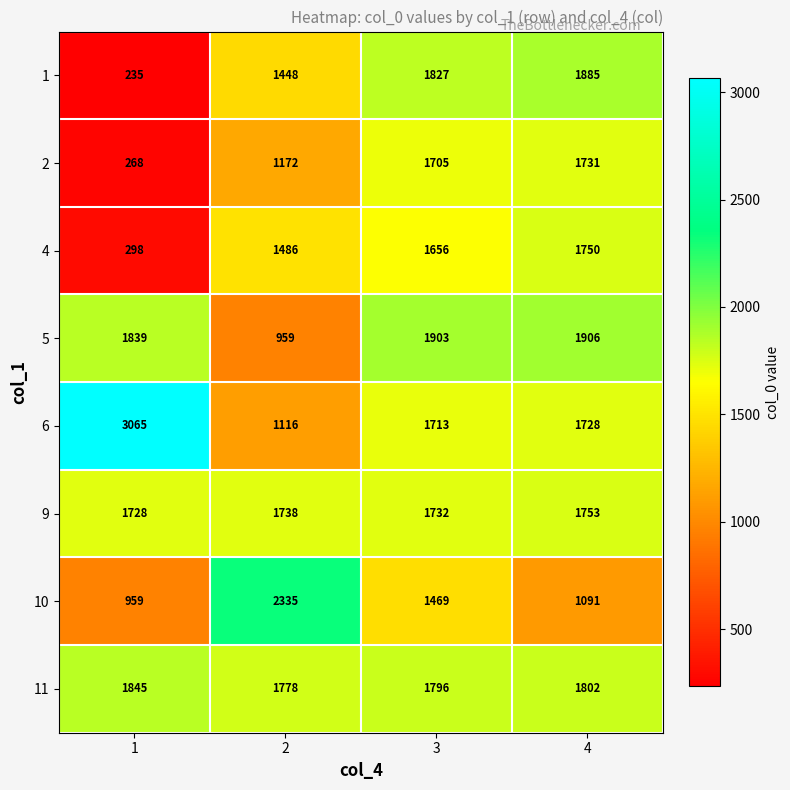

What is the minimum value shown in the chart?

235